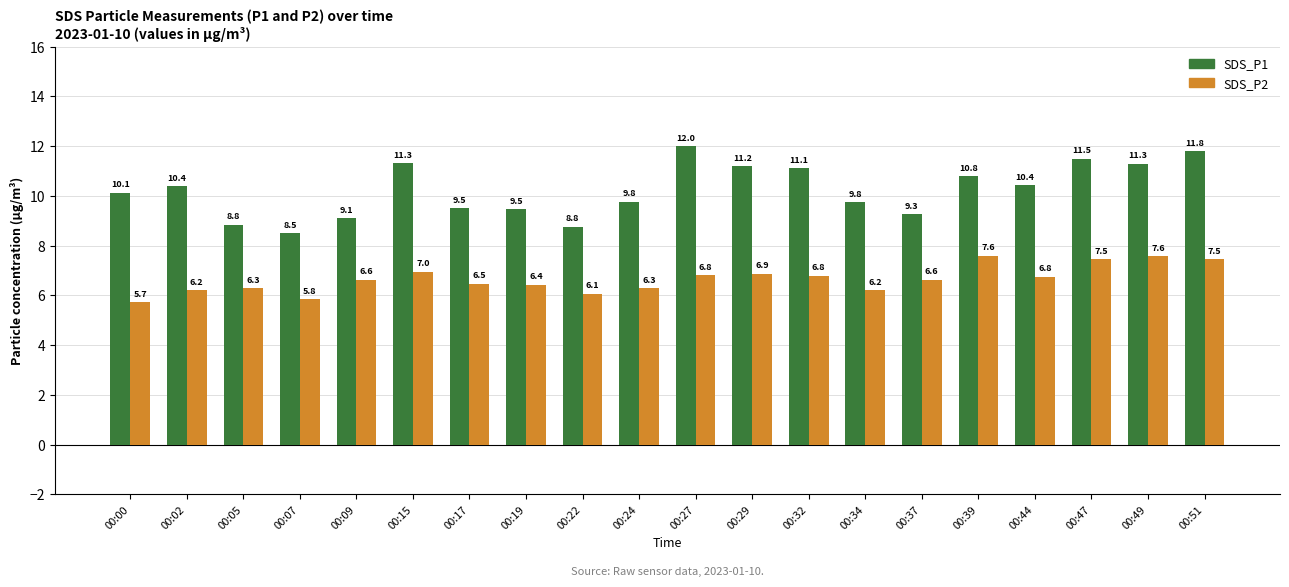

What is the highest value of the SDS_P1 series?

12.0